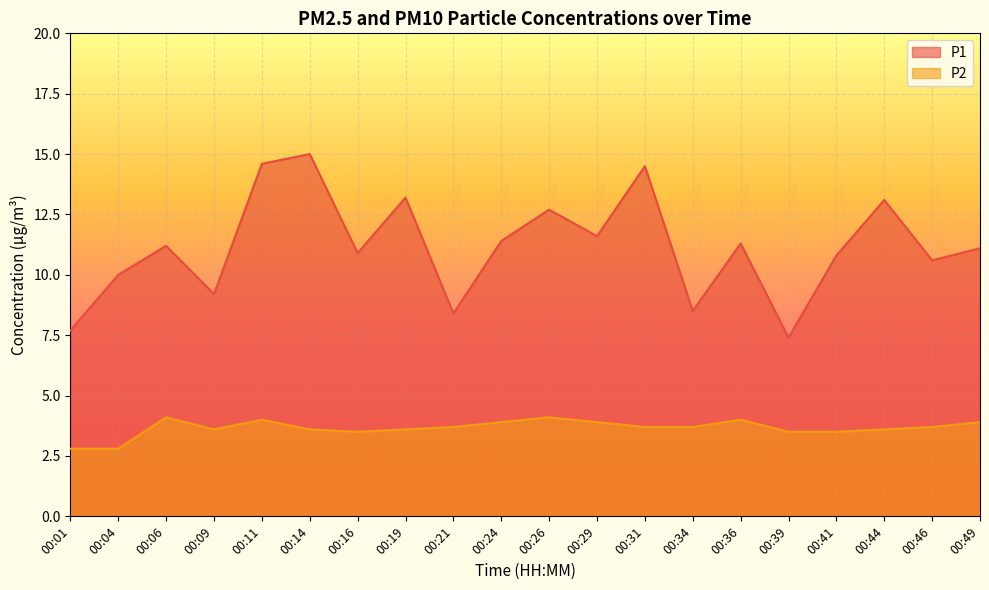

How many values in the P2 series exceed 3?

18